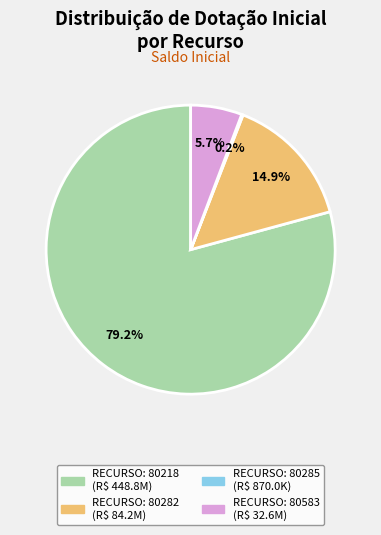

Which has a higher value, RECURSO: 80282 or RECURSO: 80218?

RECURSO: 80218